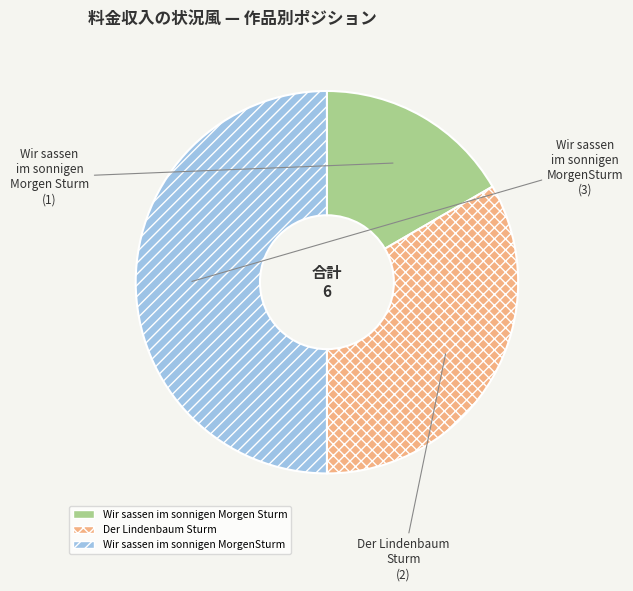

Rank the categories by value from lowest to highest.

Wir sassen im sonnigen Morgen Sturm, Der Lindenbaum Sturm, Wir sassen im sonnigen MorgenSturm